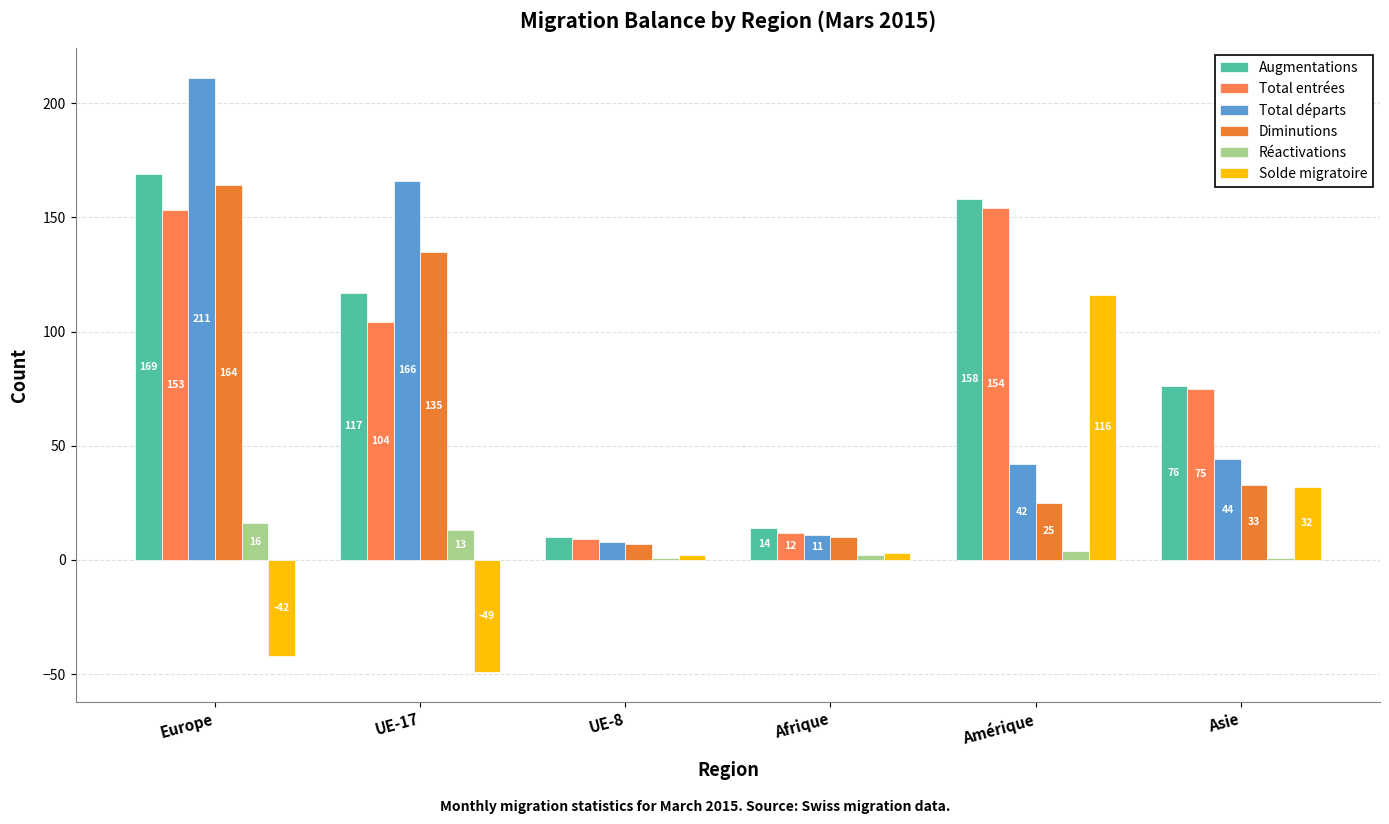

What is the smallest value displayed?

-49